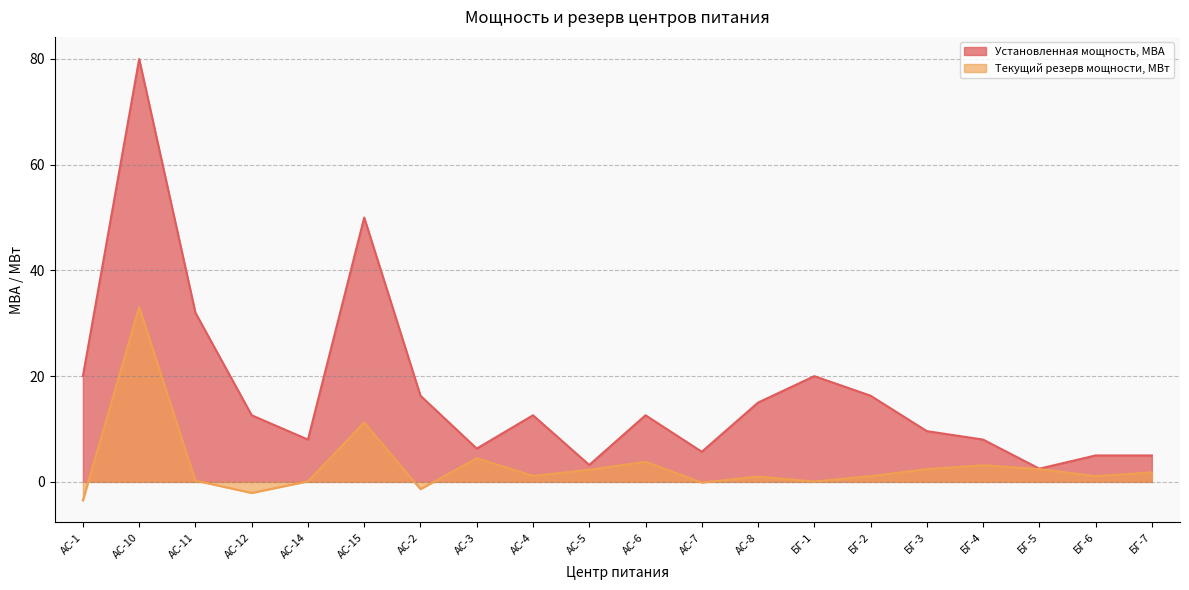

True or false: Установленная мощность, МВА and Текущий резерв мощности, МВт cross at least once.

False